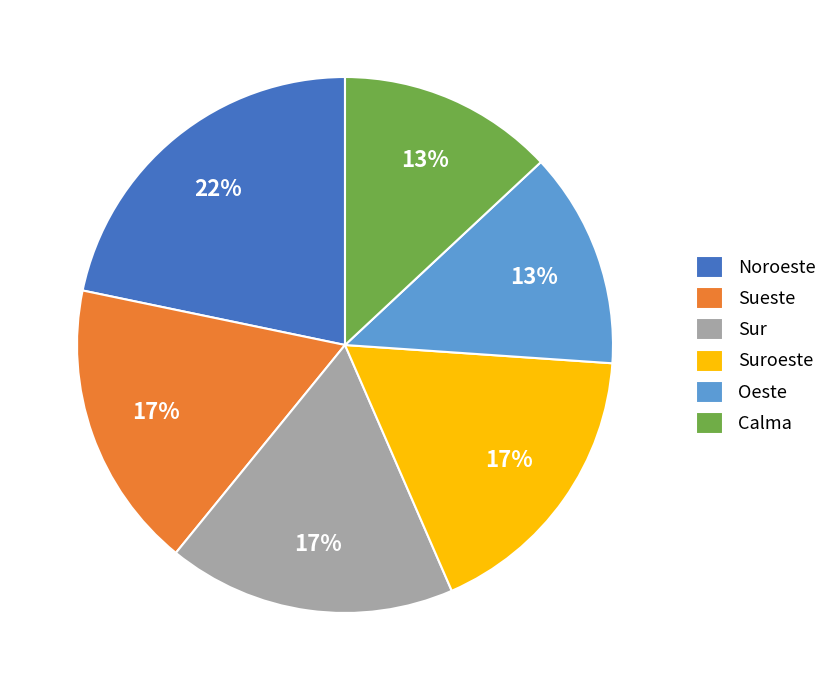

Does Calma represent more than half of the total?

No